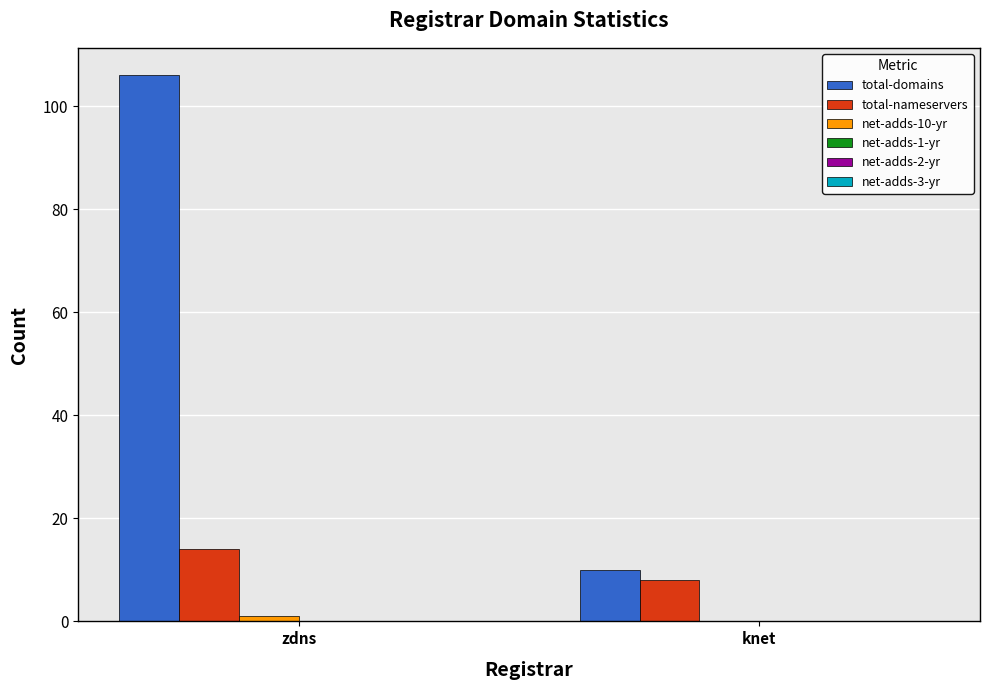

Between zdns and knet, which series saw the biggest shift?

total-domains